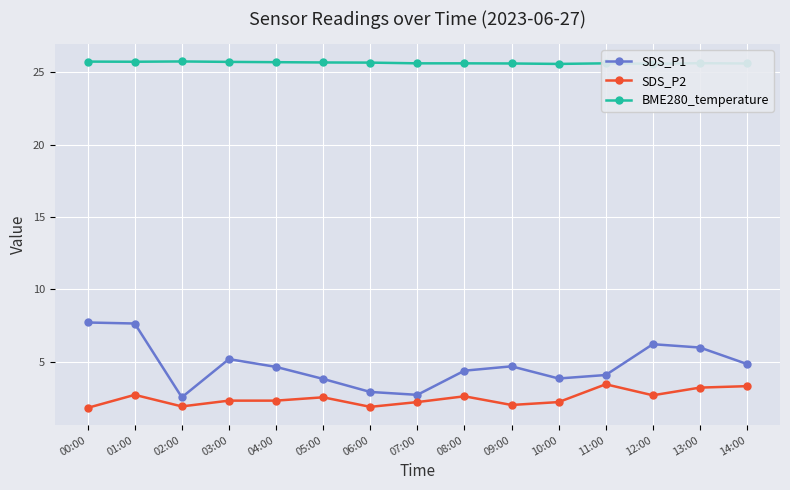

List the series in order of their peak value, lowest first.

SDS_P2, SDS_P1, BME280_temperature